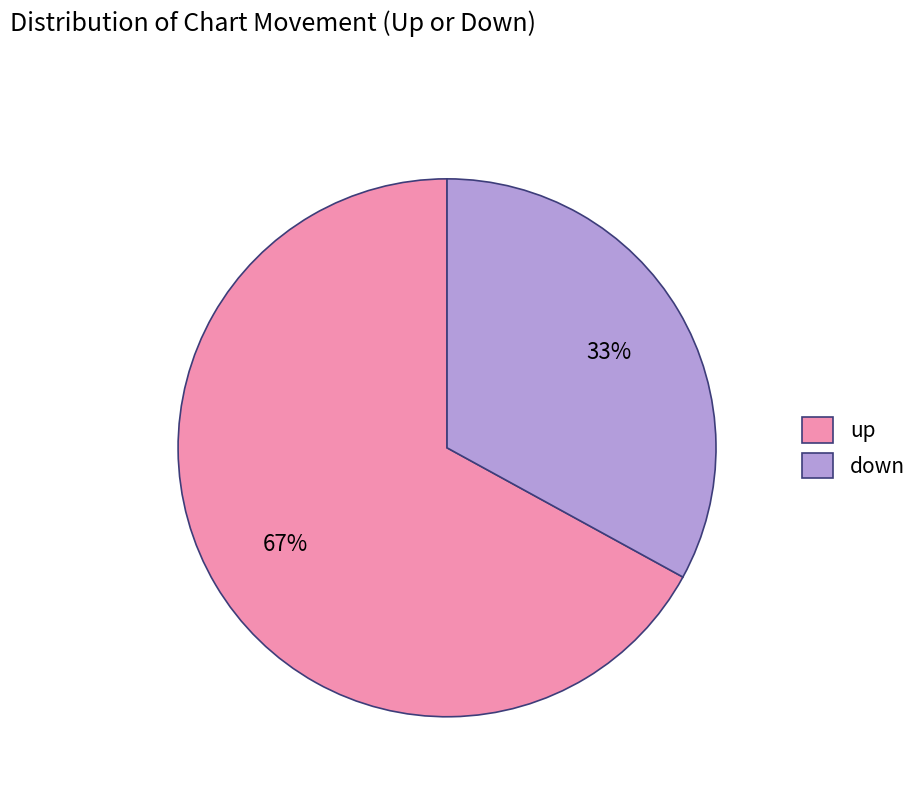

Does up account for over 50% of the chart?

Yes